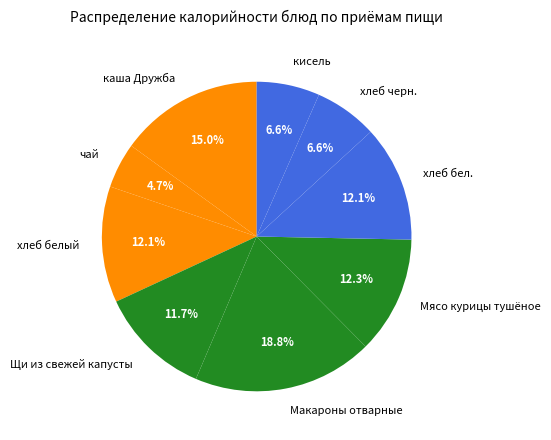

The кисель slice represents 7% of the pie. True or false?

True